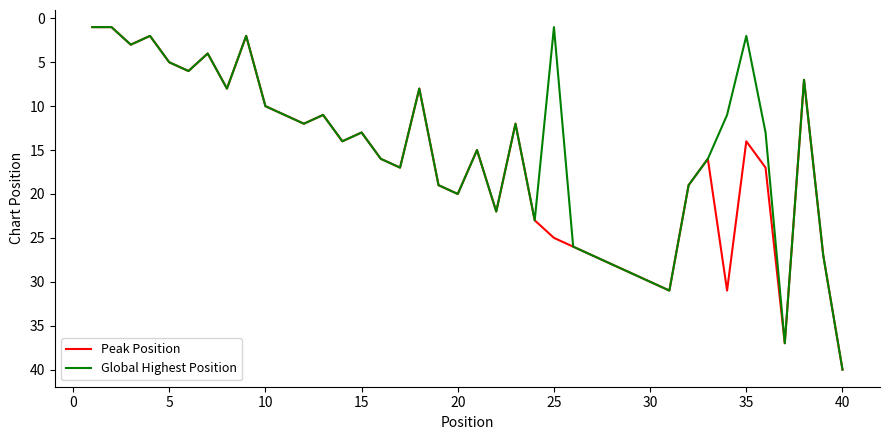

What are all the series names shown in the legend?

Peak Position, Global Highest Position